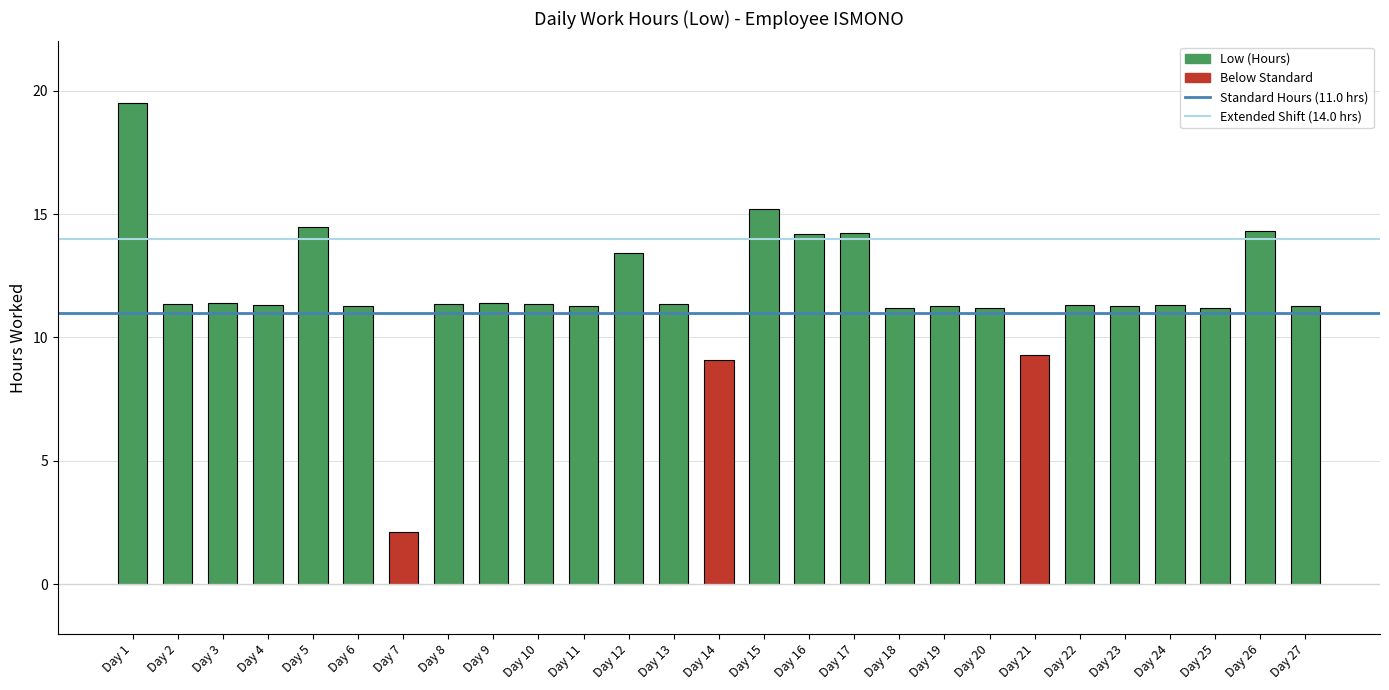

At which label does the data first exceed 11?

Day 1